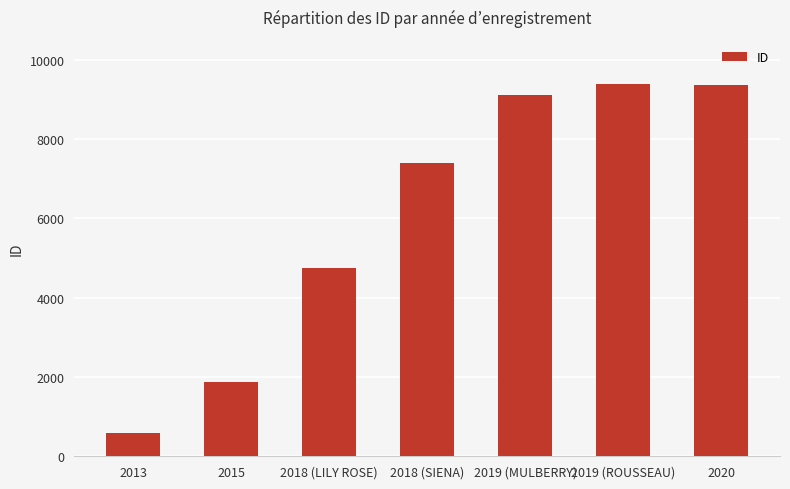

At which label is the value closest to 4979?

2018 (LILY ROSE)